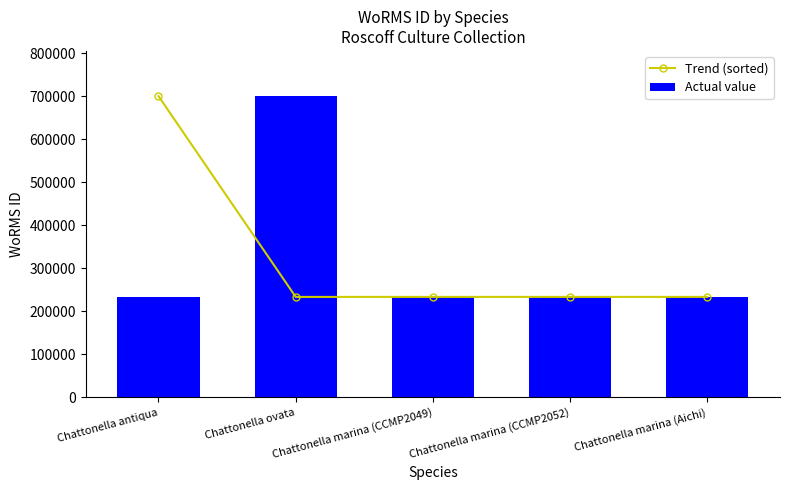

Reading left to right, transcribe all the data shown in this chart.

Trend (sorted): 700515	233780	233780	233780	233778
Actual value: 233778	700515	233780	233780	233780